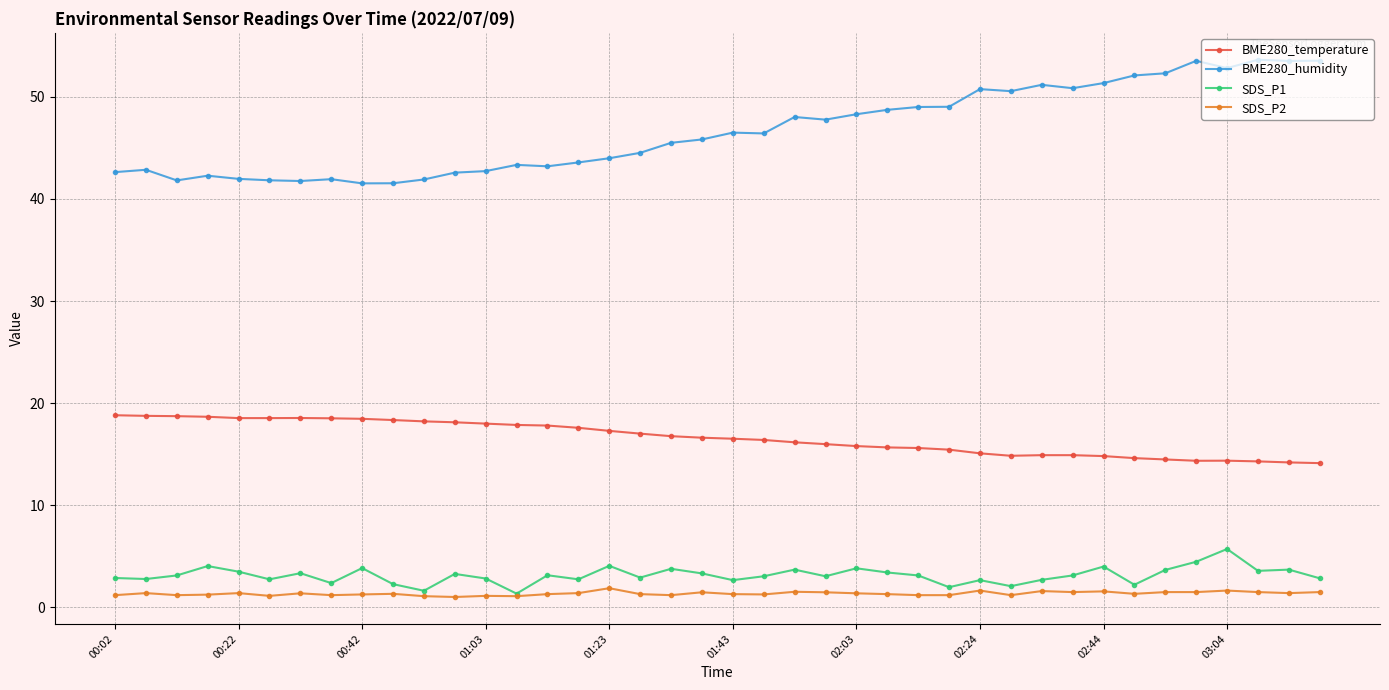

Which series has the largest total across all categories?

BME280_humidity